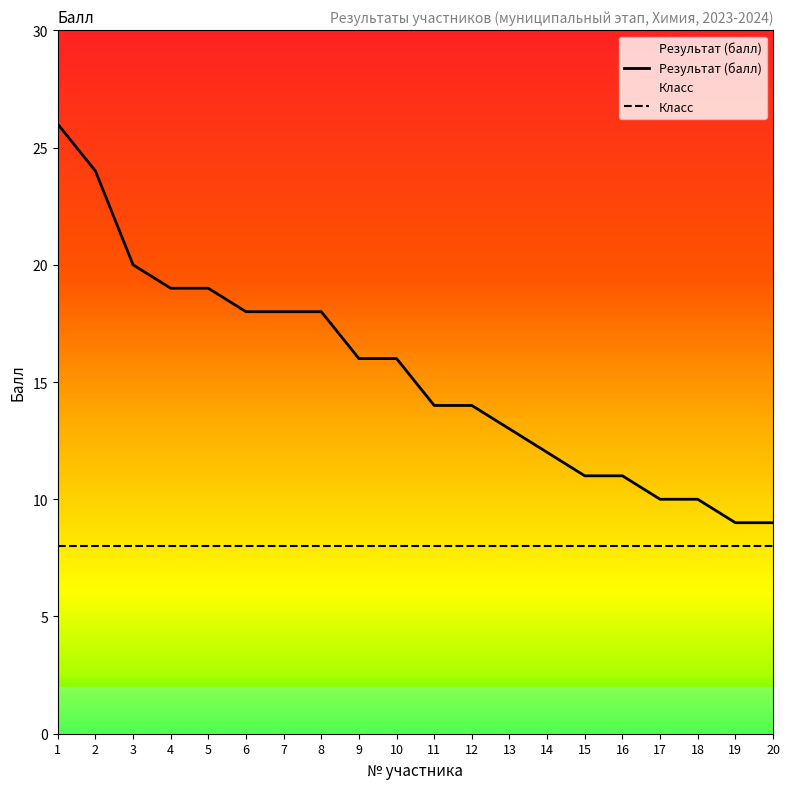

The chart shows a value of 18 at 7. True or false?

True